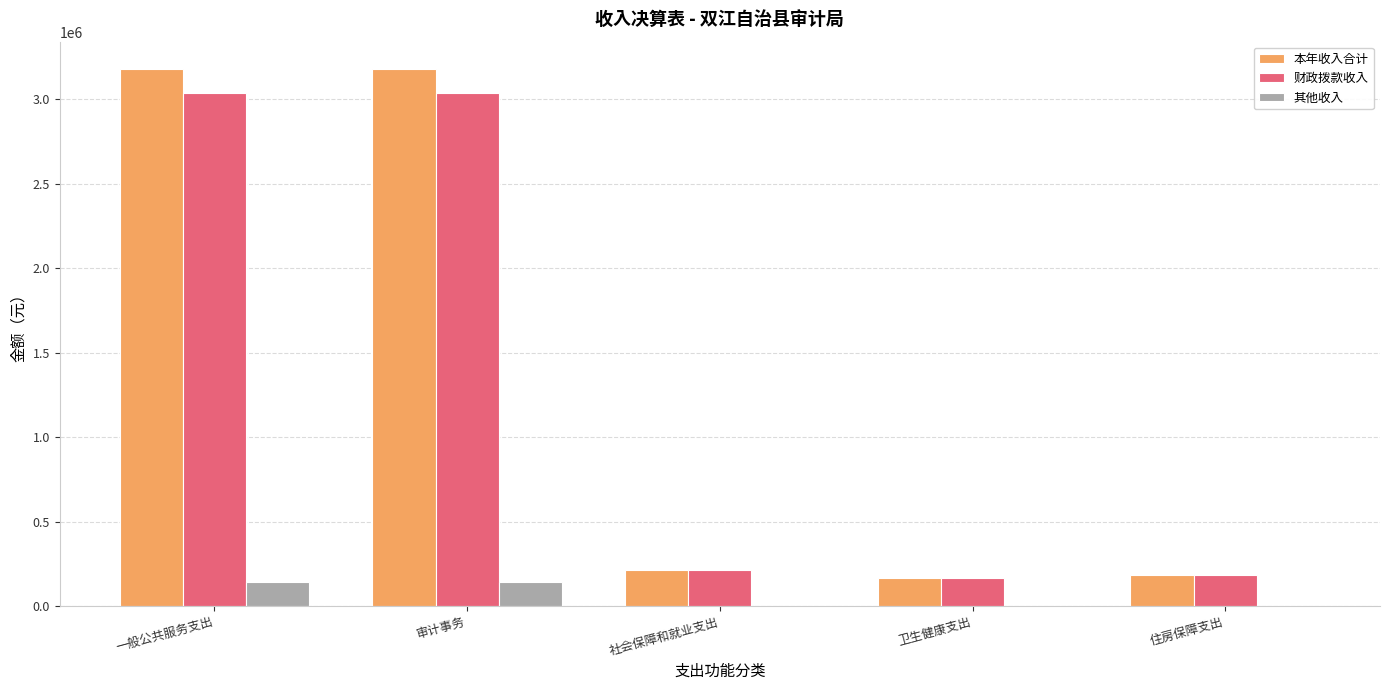

Which series changed the most between 审计事务 and 社会保障和就业支出?

本年收入合计